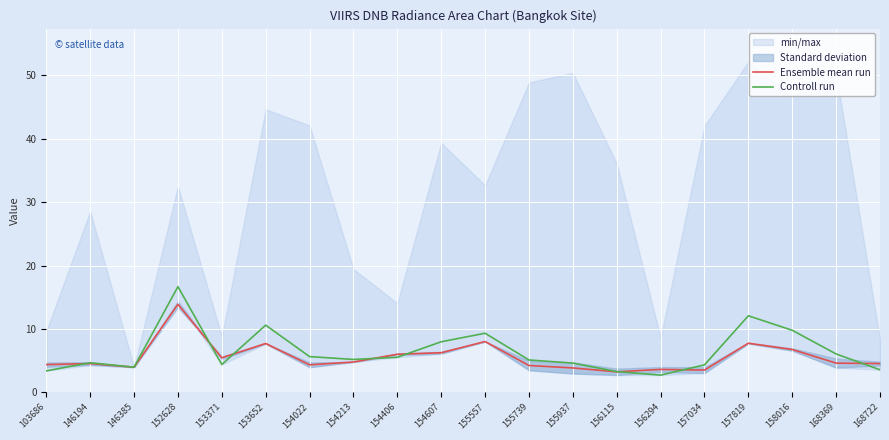

How many lines are shown in the chart?

2